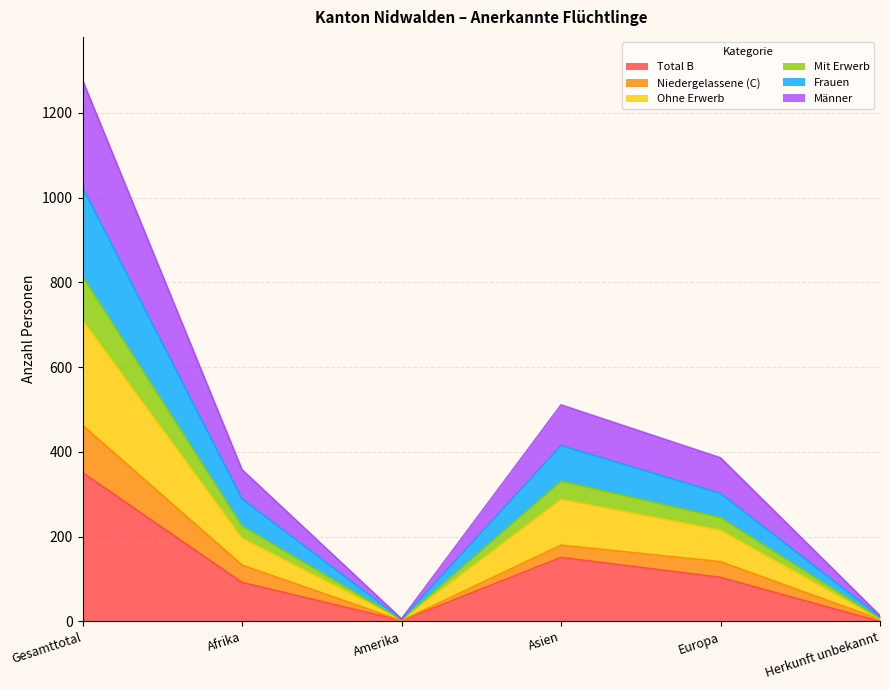

True or false: Total B has more than 2 interior local peaks.

False